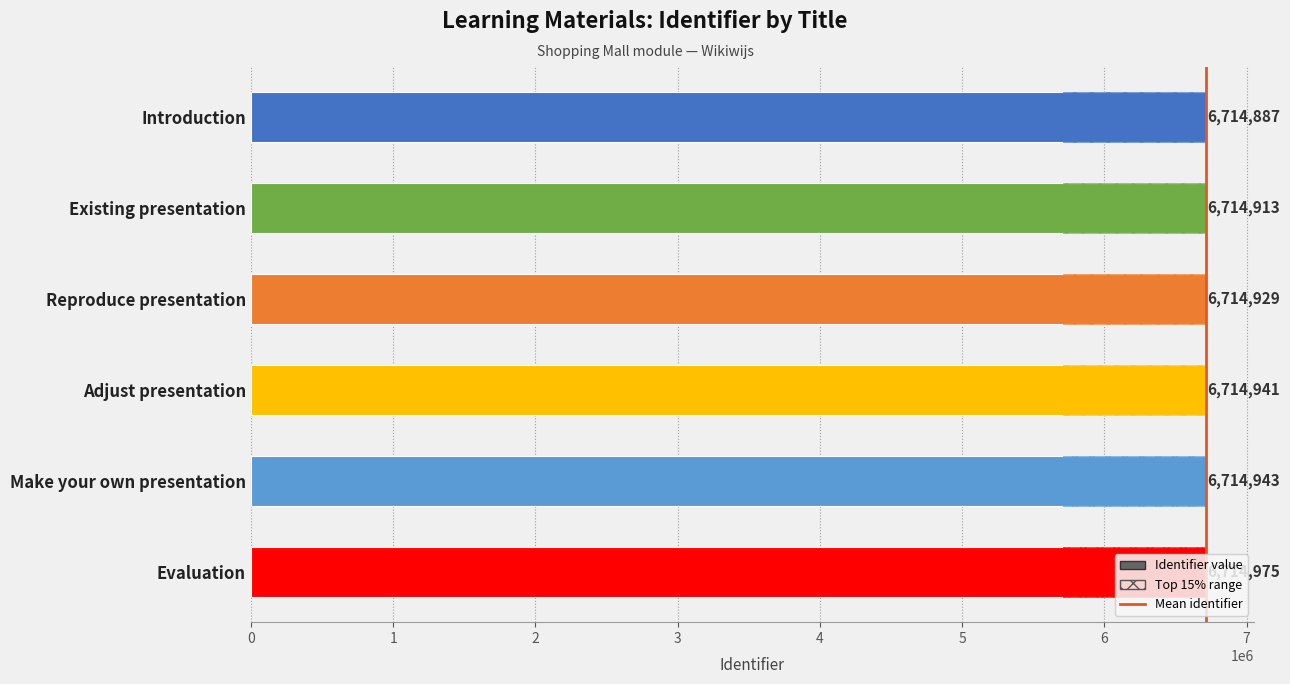

What is the difference between the maximum and minimum values?

88